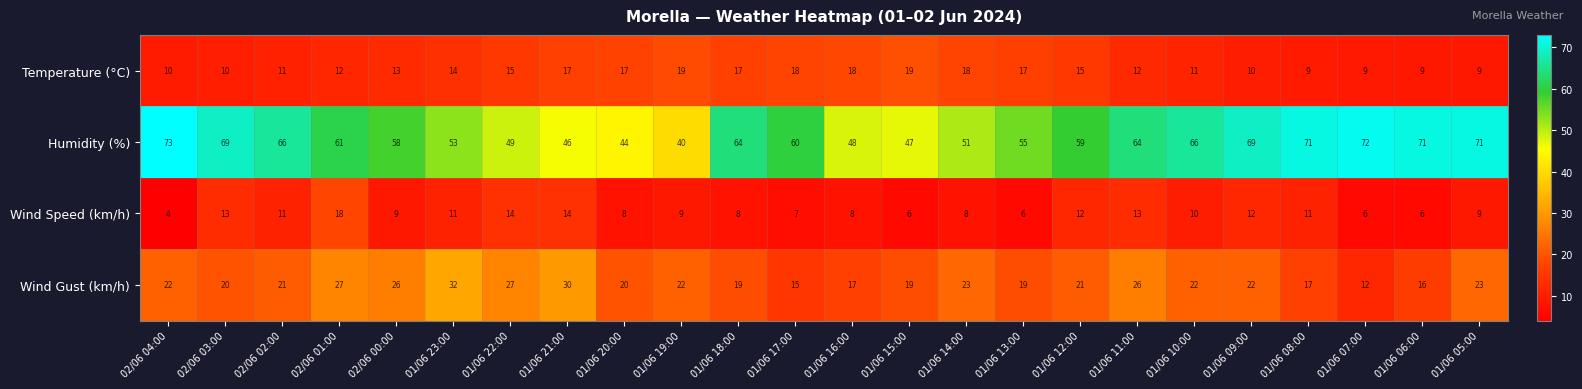

Is it true that Wind Speed (km/h) equals 8 at 01/06 16:00?

True